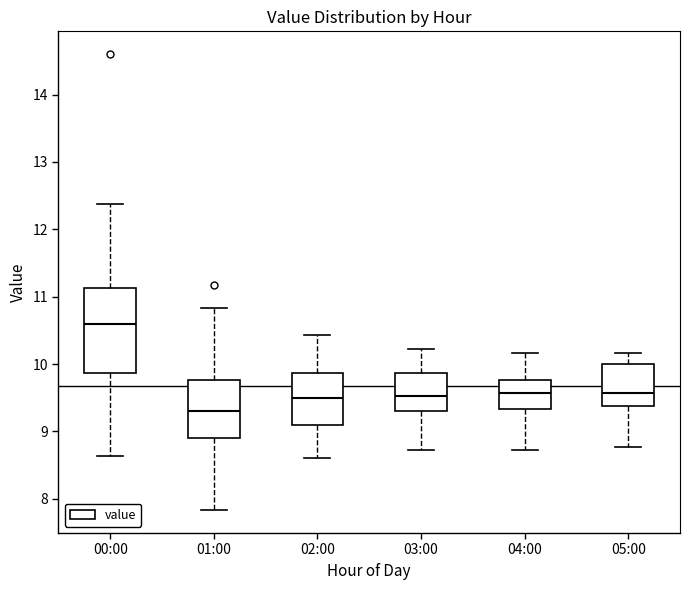

Reading left to right, transcribe this box plot: for each box, give where its median line is, the range the box spans, and where its two whiskers end, as read against the y-axis. The values are not printed on the chart, so give them approximately, as read against the axis.

00:00: median 10.6, box 9.9 to 11.1, whiskers 8.6 to 12.4
01:00: median 9.3, box 8.9 to 9.8, whiskers 7.8 to 10.8
02:00: median 9.5, box 9.1 to 9.9, whiskers 8.6 to 10.4
03:00: median 9.5, box 9.3 to 9.9, whiskers 8.7 to 10.2
04:00: median 9.6, box 9.3 to 9.8, whiskers 8.7 to 10.2
05:00: median 9.6, box 9.4 to 10.0, whiskers 8.8 to 10.2